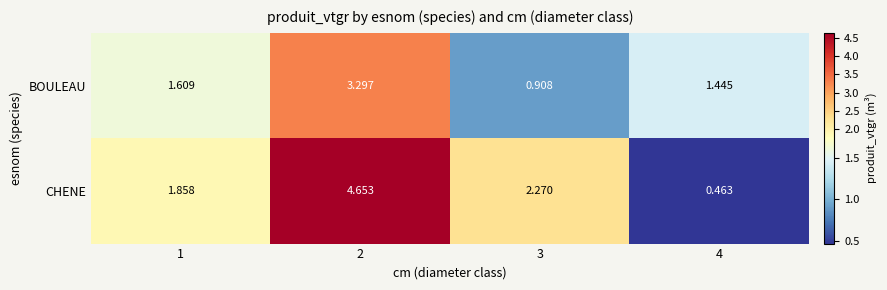

Rank the series by their maximum value, from highest to lowest.

CHENE, BOULEAU